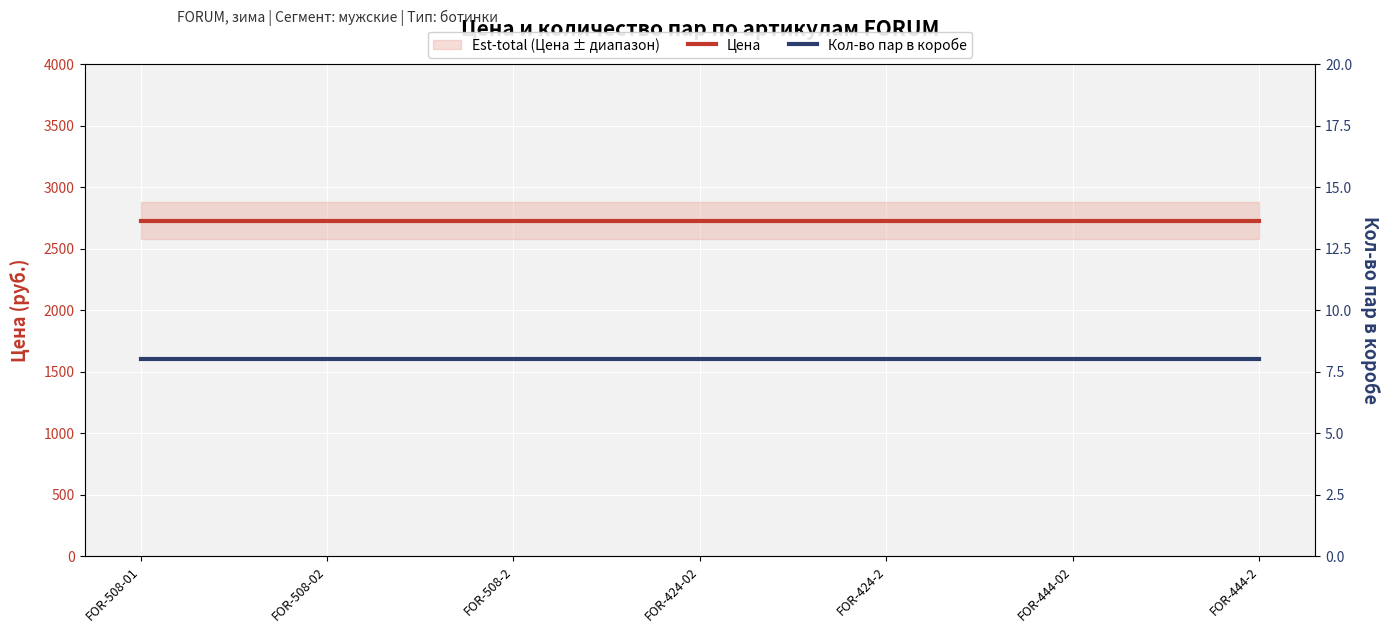

At how many categories does at least one series exceed 2712?

7